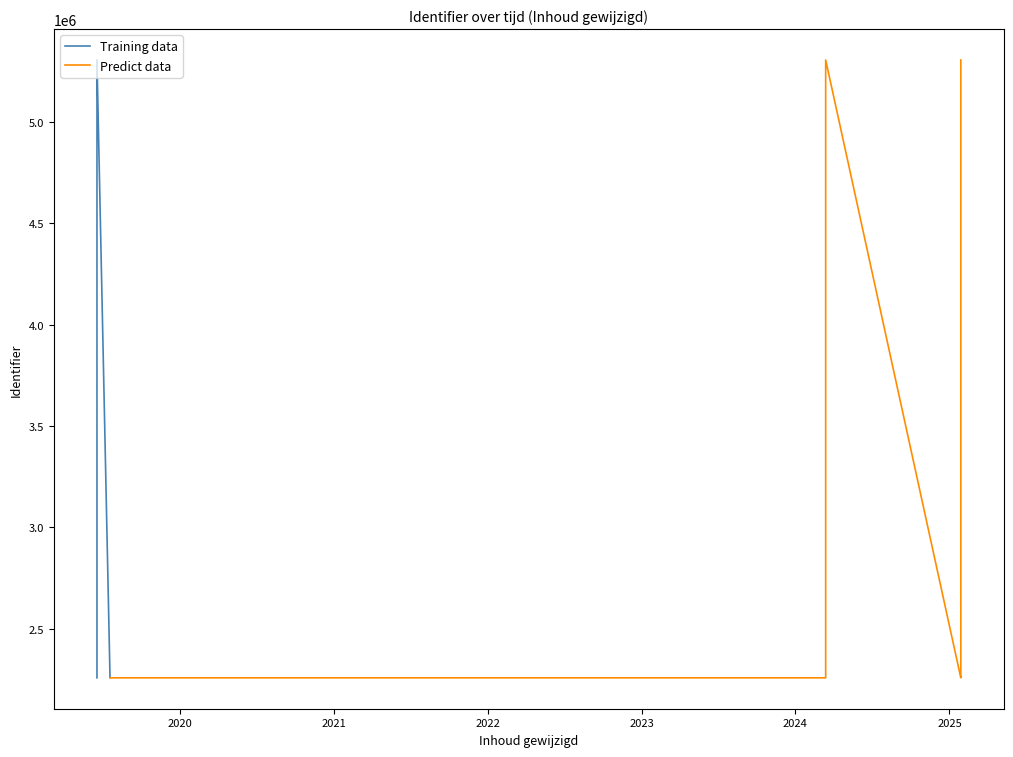

Which category has the highest value across all series?

2019-07-18